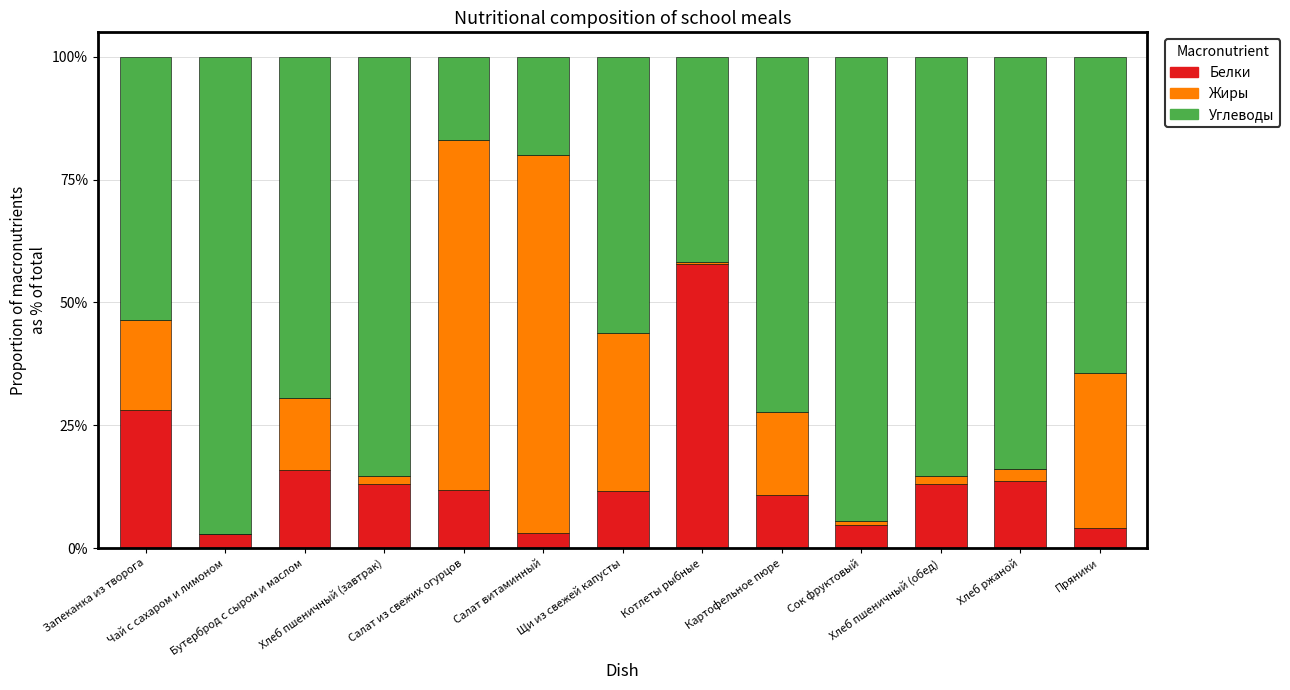

What is the sum of all Белки values?

190.4